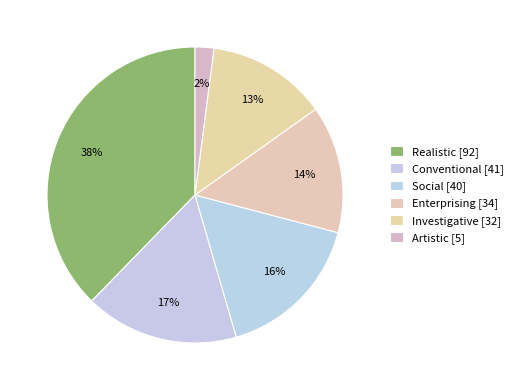

Is it true that Realistic is 30% of the pie?

False